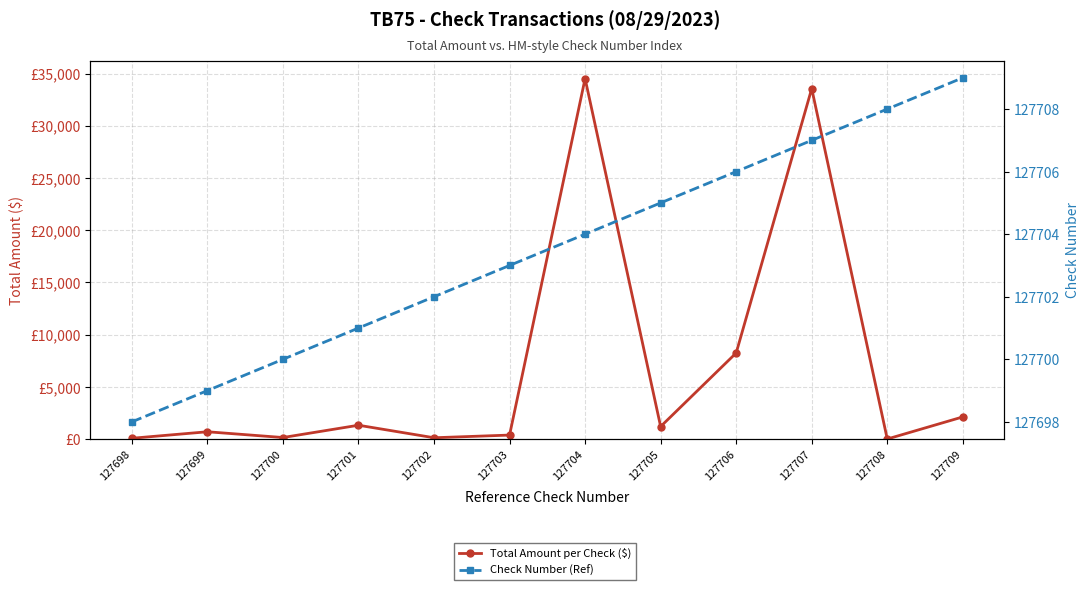

At 127705, list the series in order from largest to smallest.

Check Number (Ref), Total Amount per Check ($)